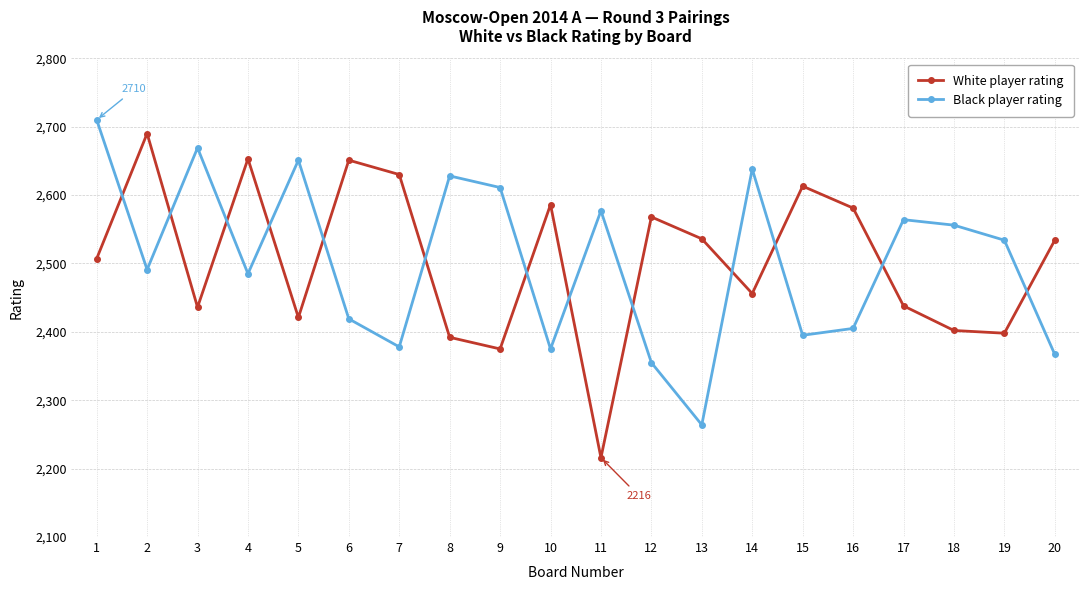

Is the value of White player rating at 18 greater than the value of Black player rating at 1?

No